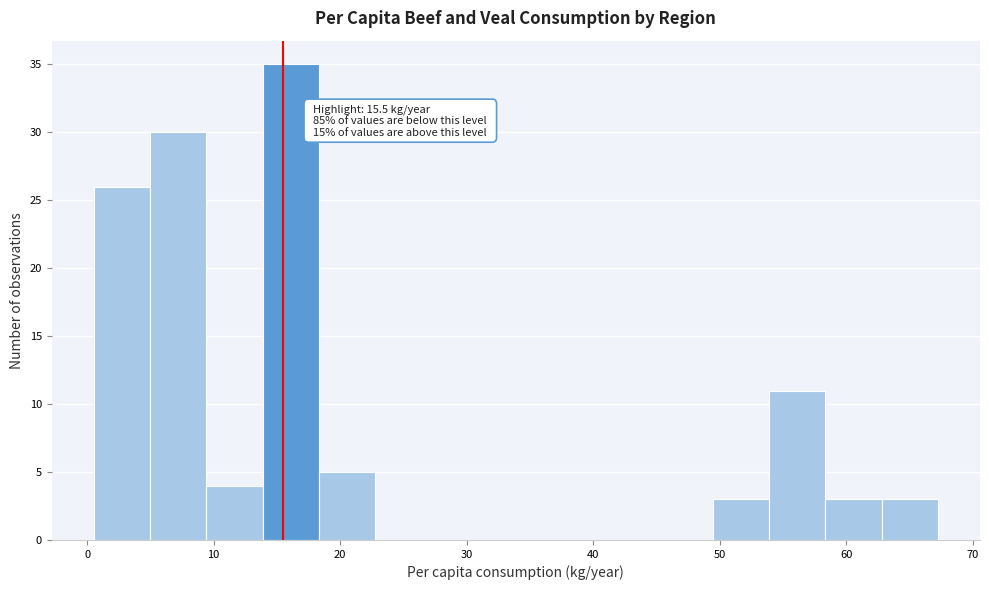

Which range on the x-axis has the tallest bar?

14 to 18